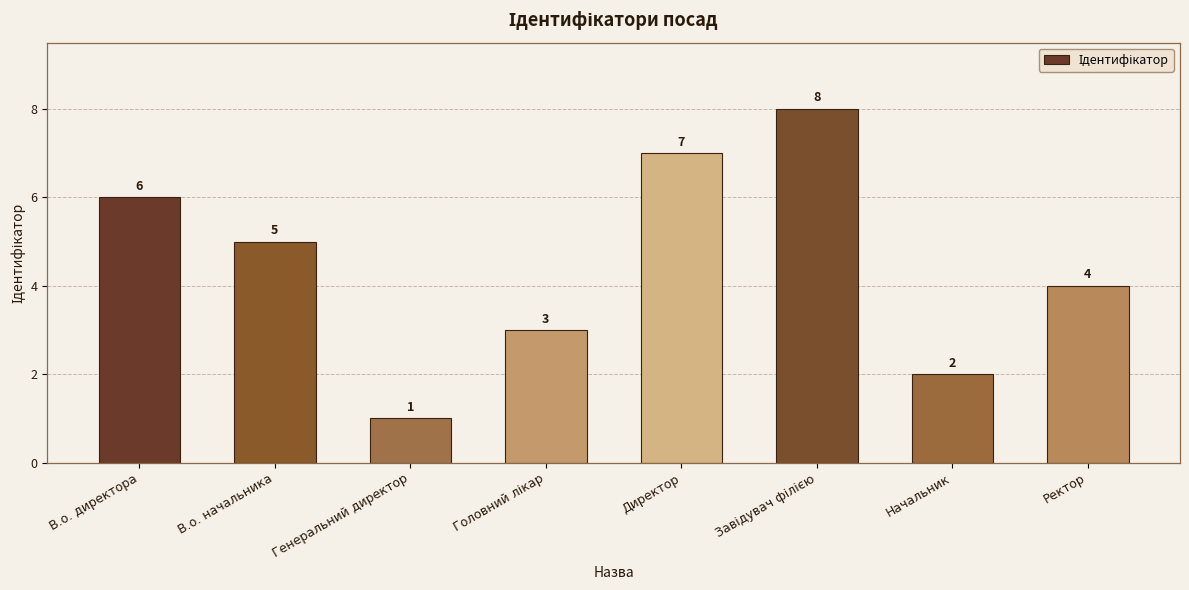

Reading right to left, transcribe all the data shown in this chart.

4	2	8	7	3	1	5	6